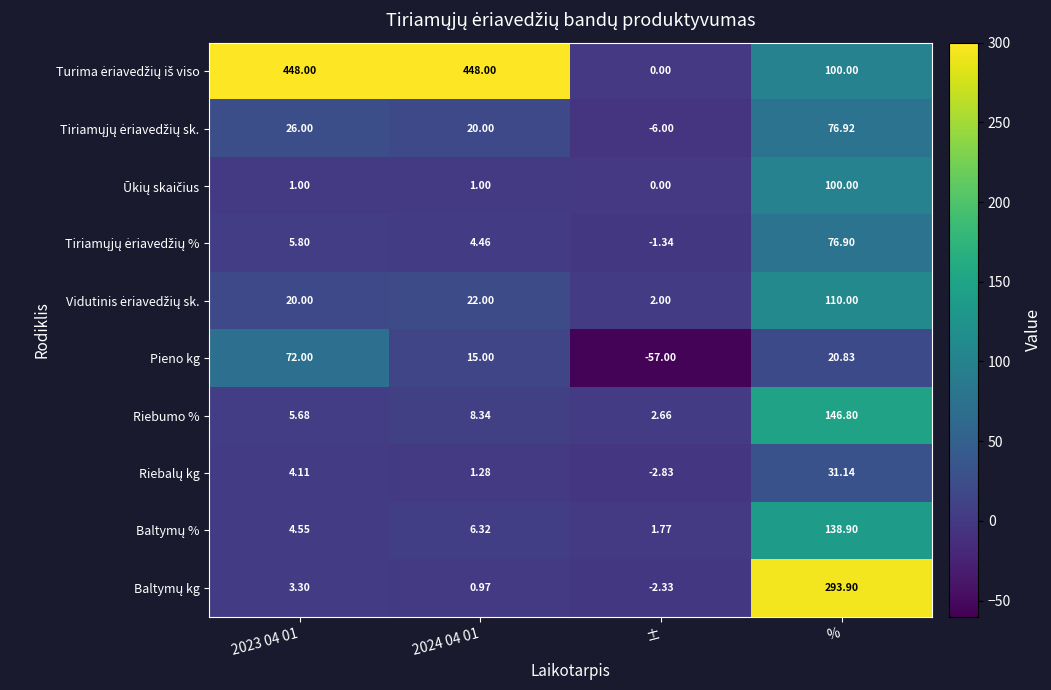

Which series changed the most between 2023 04 01 and 2024 04 01?

Pieno kg